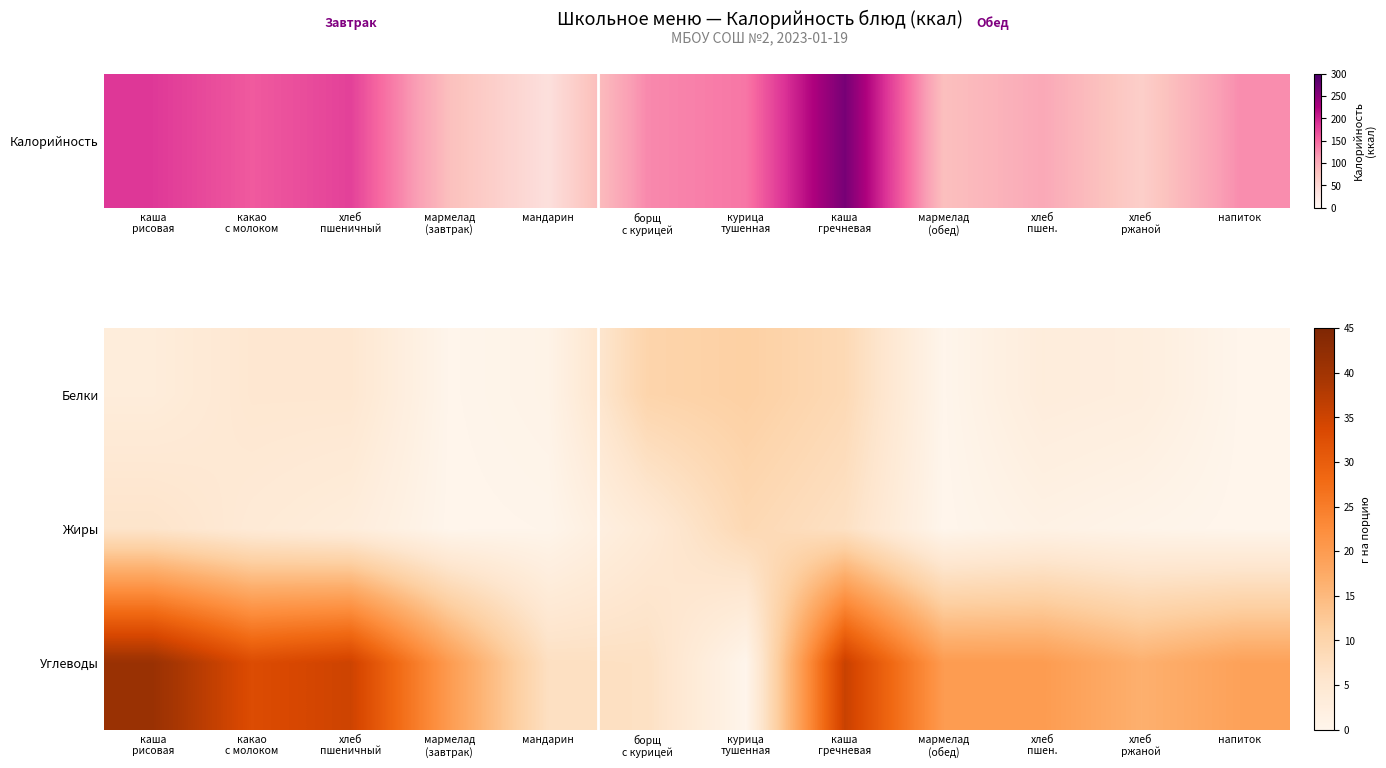

Rank the series by their maximum value, from lowest to highest.

Жиры, Белки, Углеводы